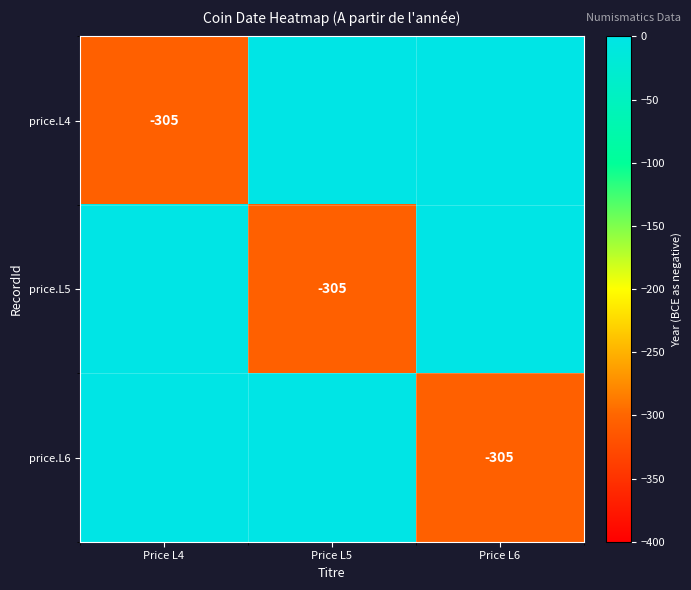

Count the number of categories in the chart.

3